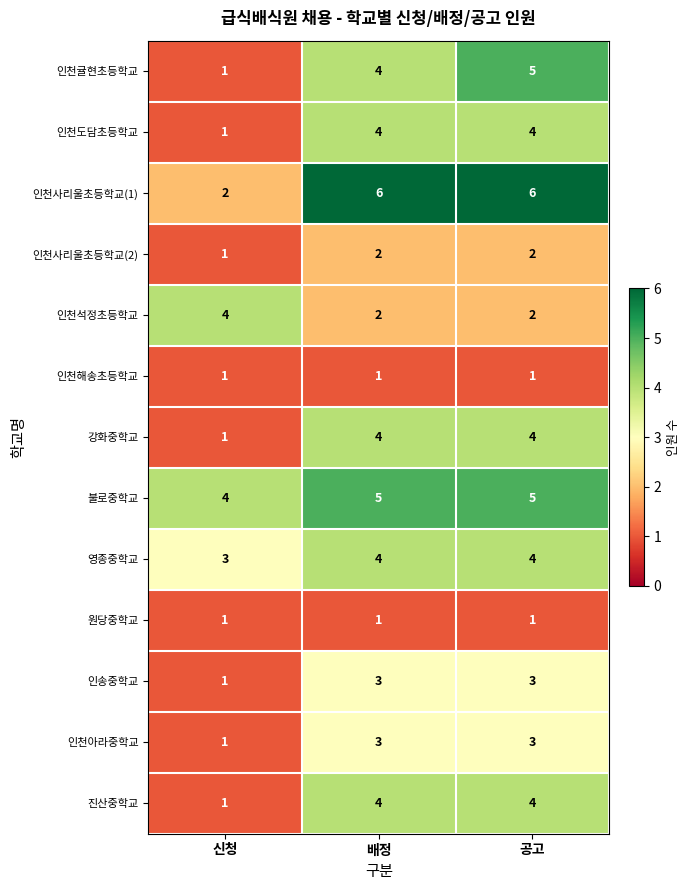

What is the maximum value for 인천아라중학교?

3